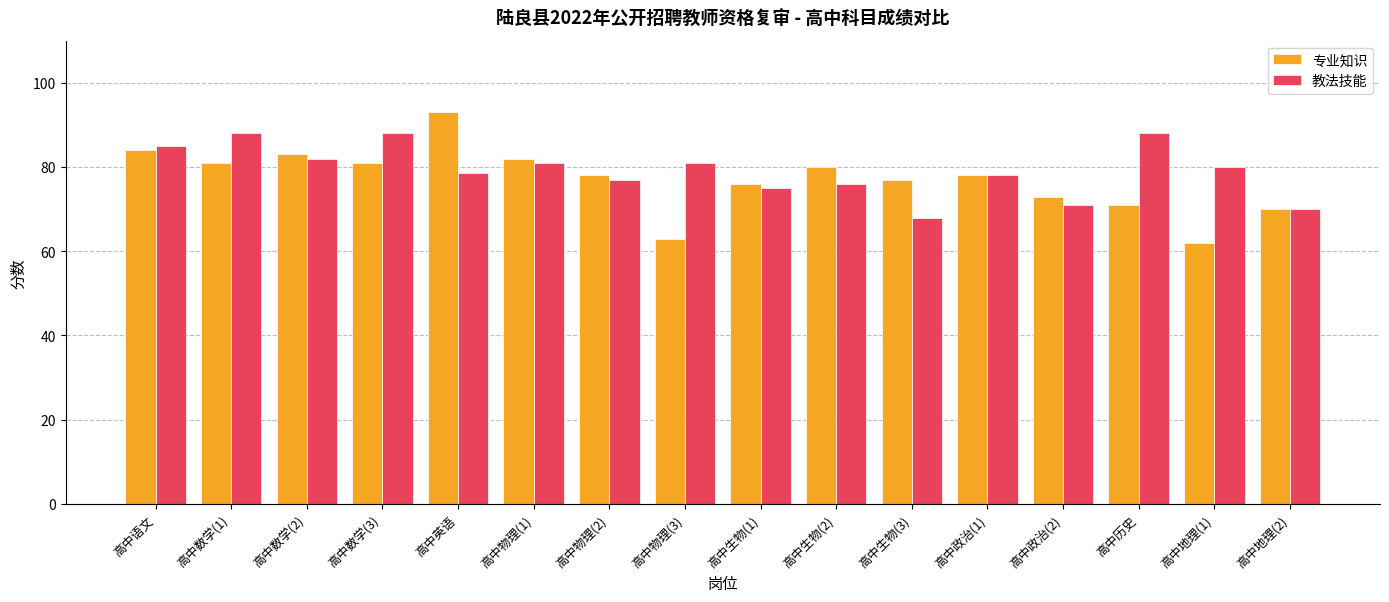

Which series has the largest range (max minus min)?

专业知识